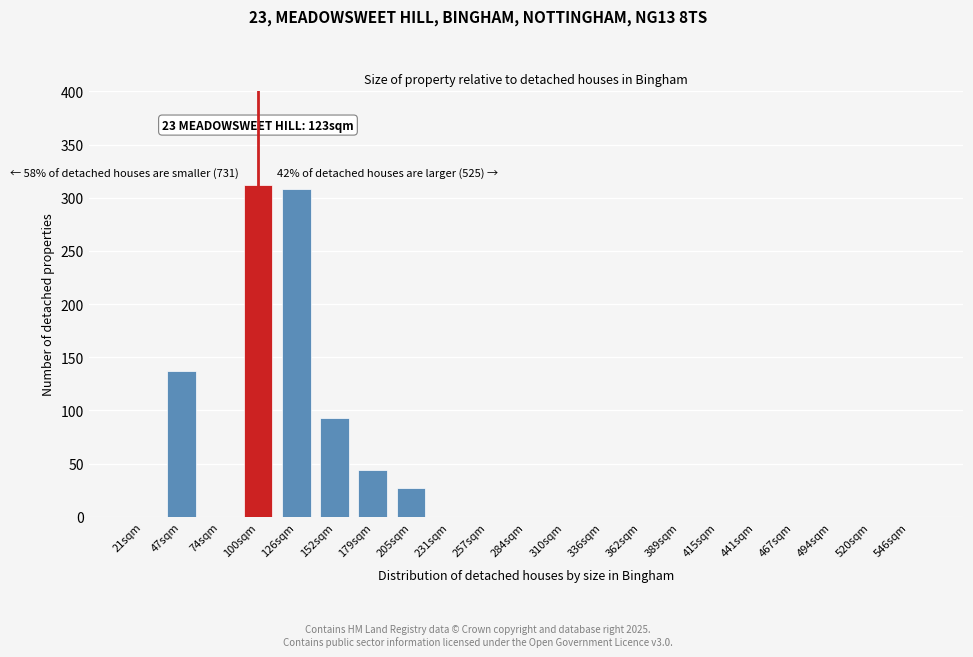

Reading left to right, list all the values displayed in this chart.

21sqm=0	47sqm=137	74sqm=0	100sqm=312	126sqm=308	152sqm=93	179sqm=44	205sqm=27	231sqm=0	257sqm=0	284sqm=0	310sqm=0	336sqm=0	362sqm=0	389sqm=0	415sqm=0	441sqm=0	467sqm=0	494sqm=0	520sqm=0	546sqm=0